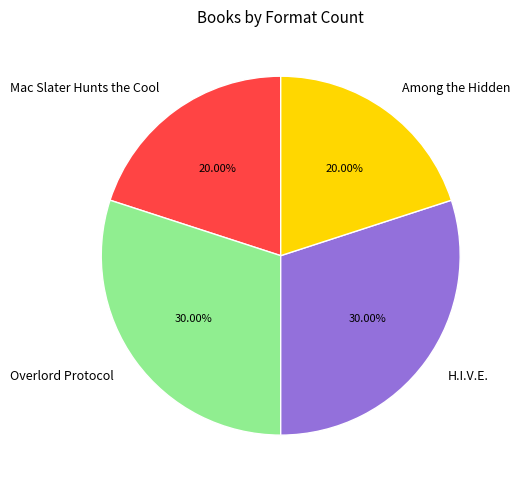

How many segments does this pie chart have?

4